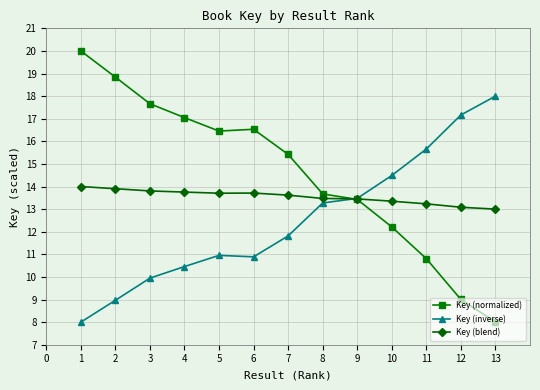

How many lines are shown in the chart?

3